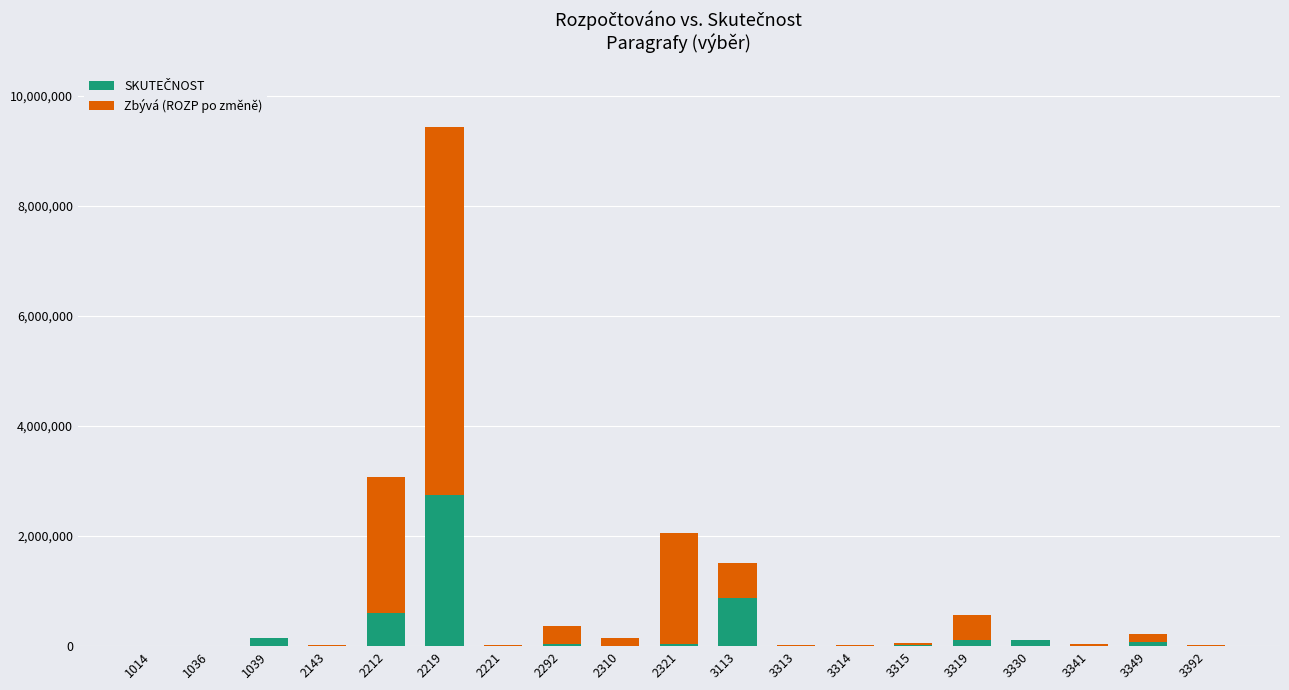

How many groups of bars are there?

19